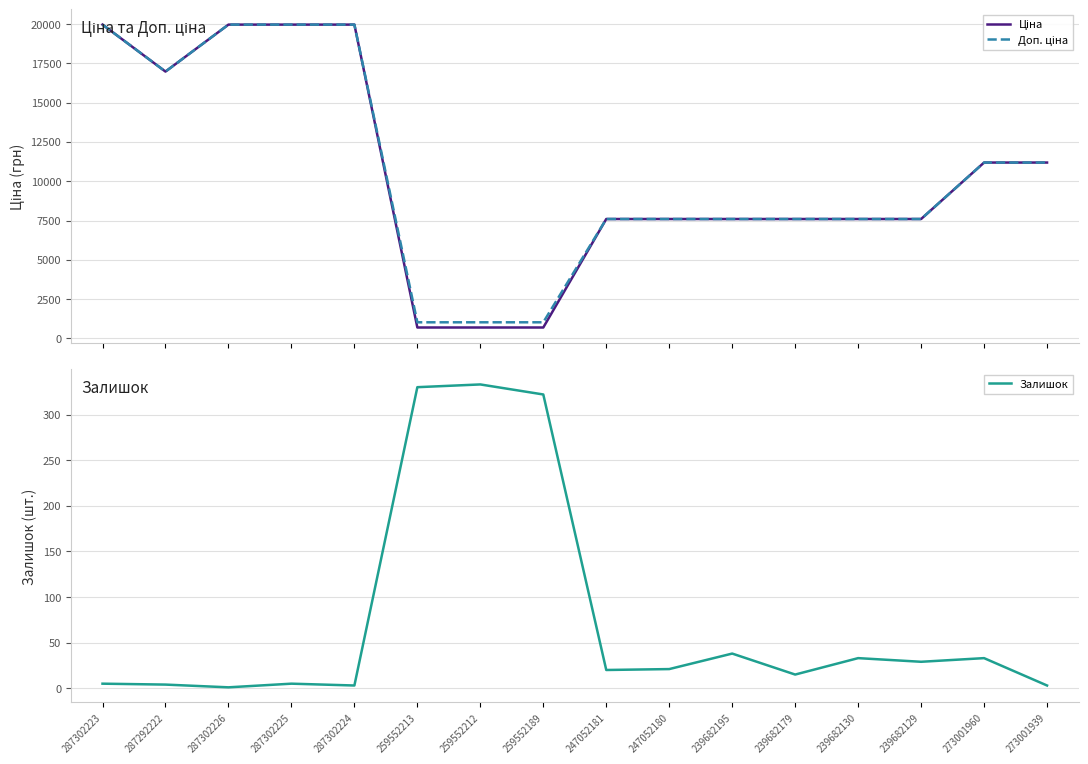

What is the average value of the Доп. ціна series?

10491.4